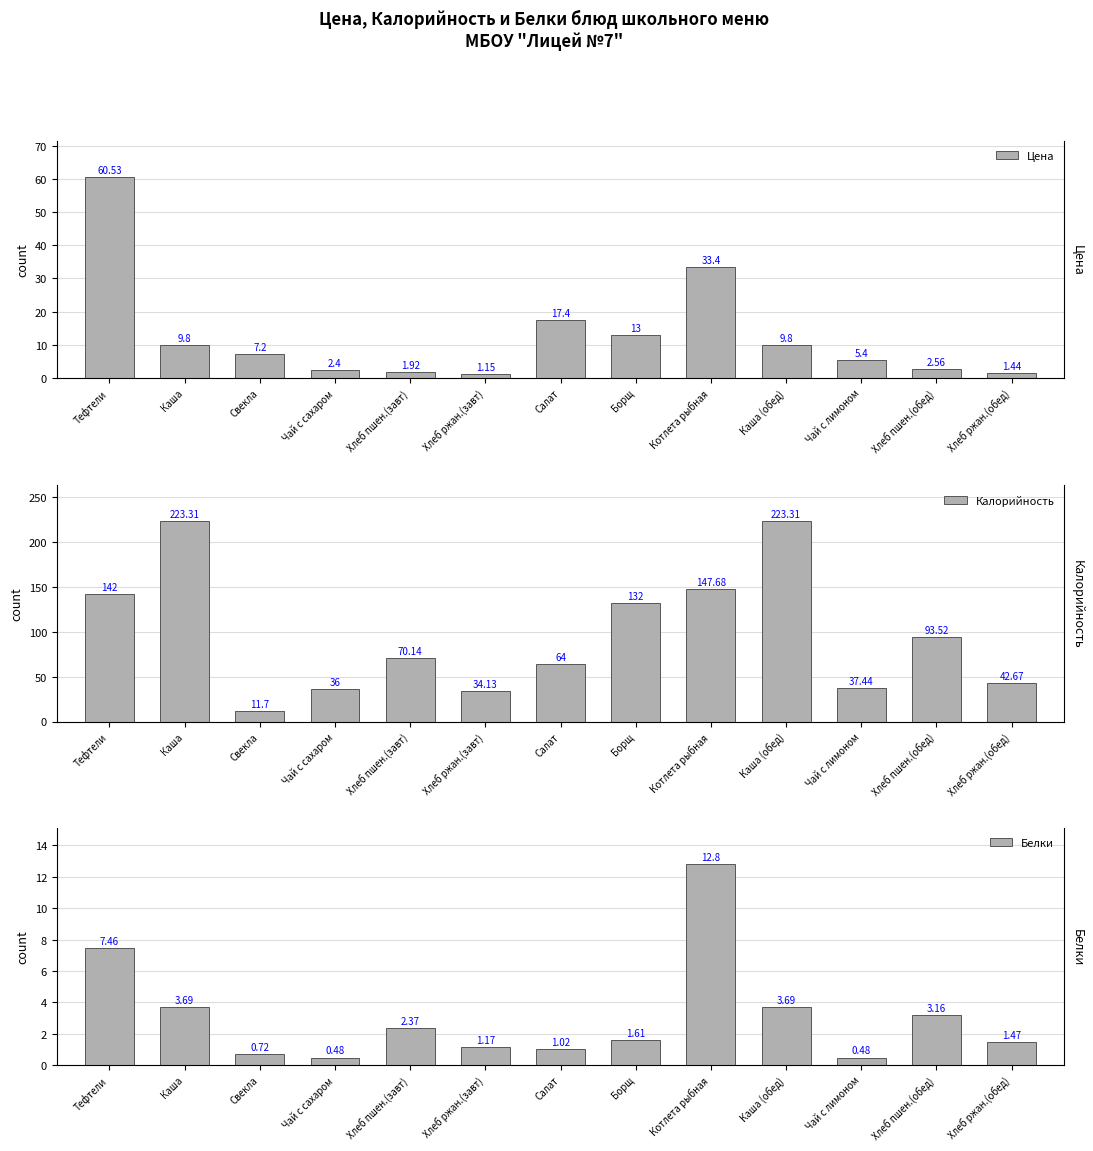

Where is Белки nearest to the value 6?

Тефтели